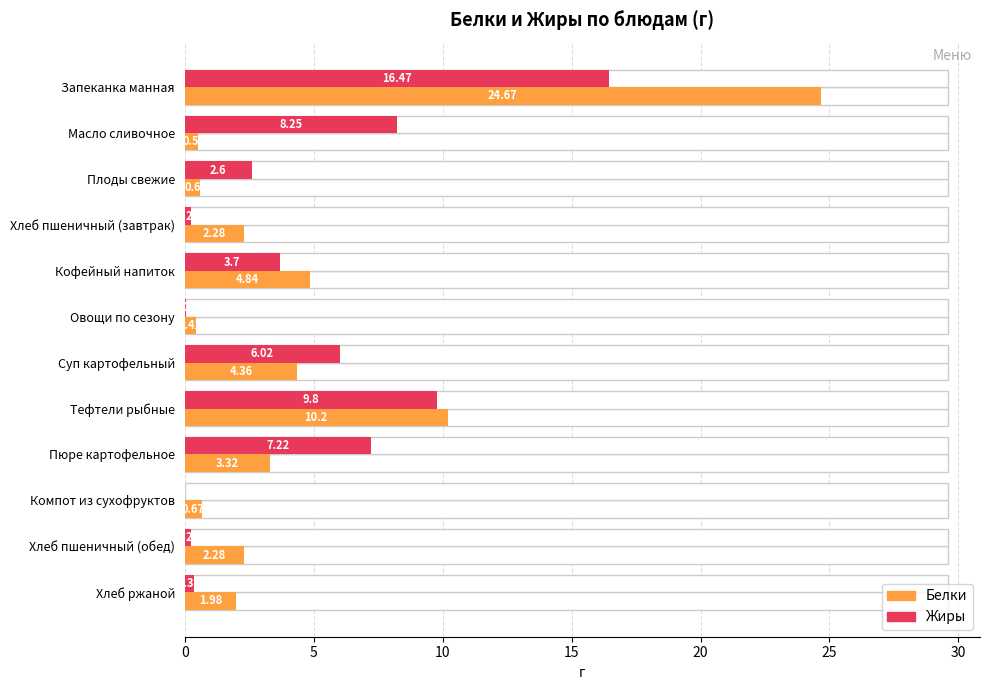

Are the bars horizontal?

Yes